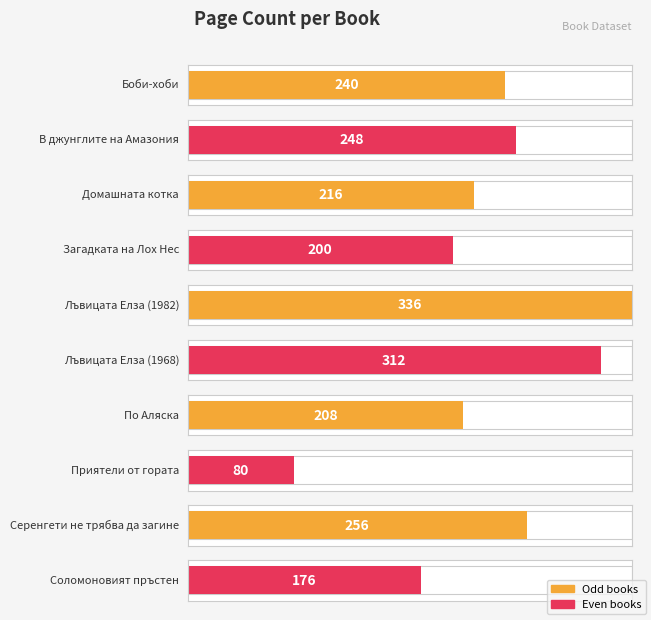

Approximately how many times larger is the value at По Аляска compared to Лъвицата Елза (1968)?

0.7